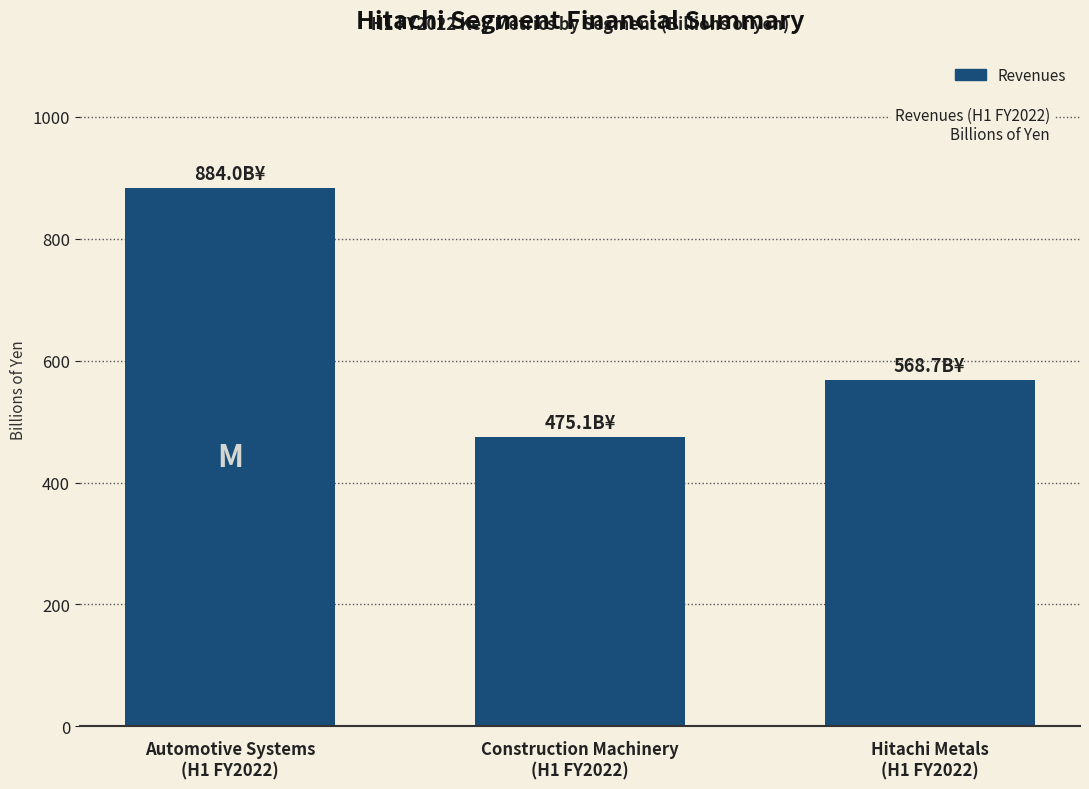

The value at Automotive Systems
(H1 FY2022) is 884.0. True or false?

True